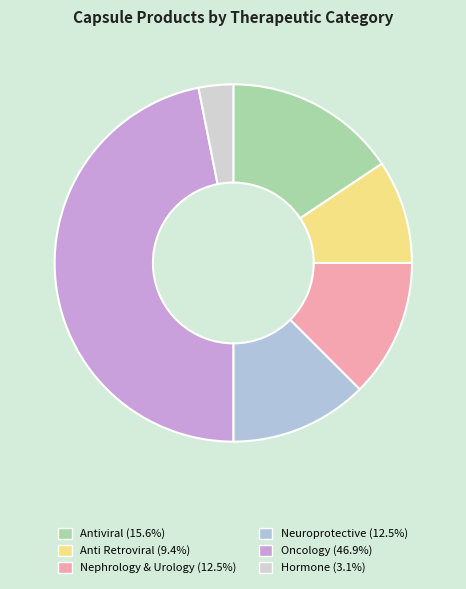

Combined, do Antiviral and Oncology account for over 50%?

Yes